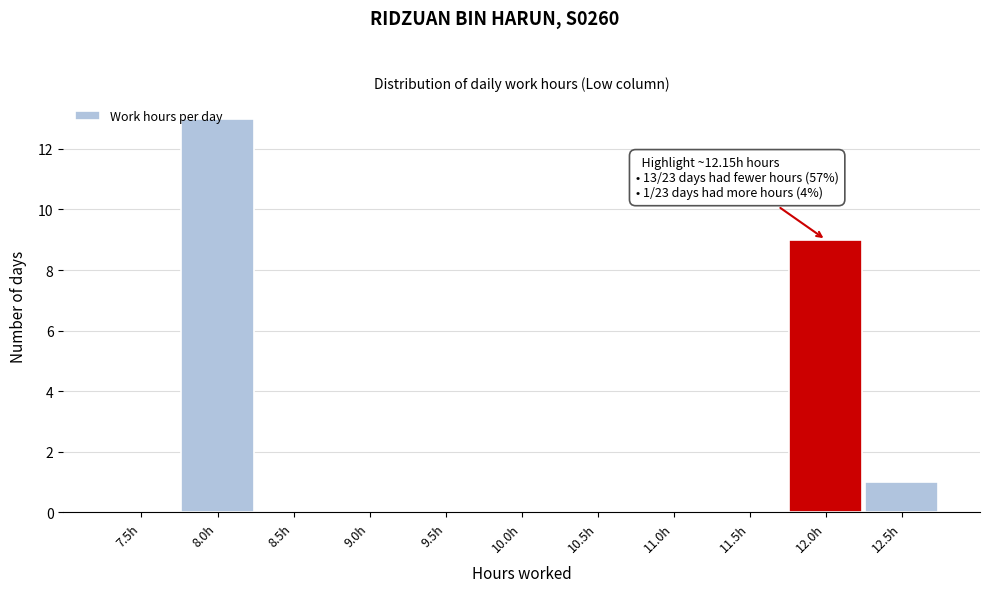

The value at 11.5h is 0. True or false?

True